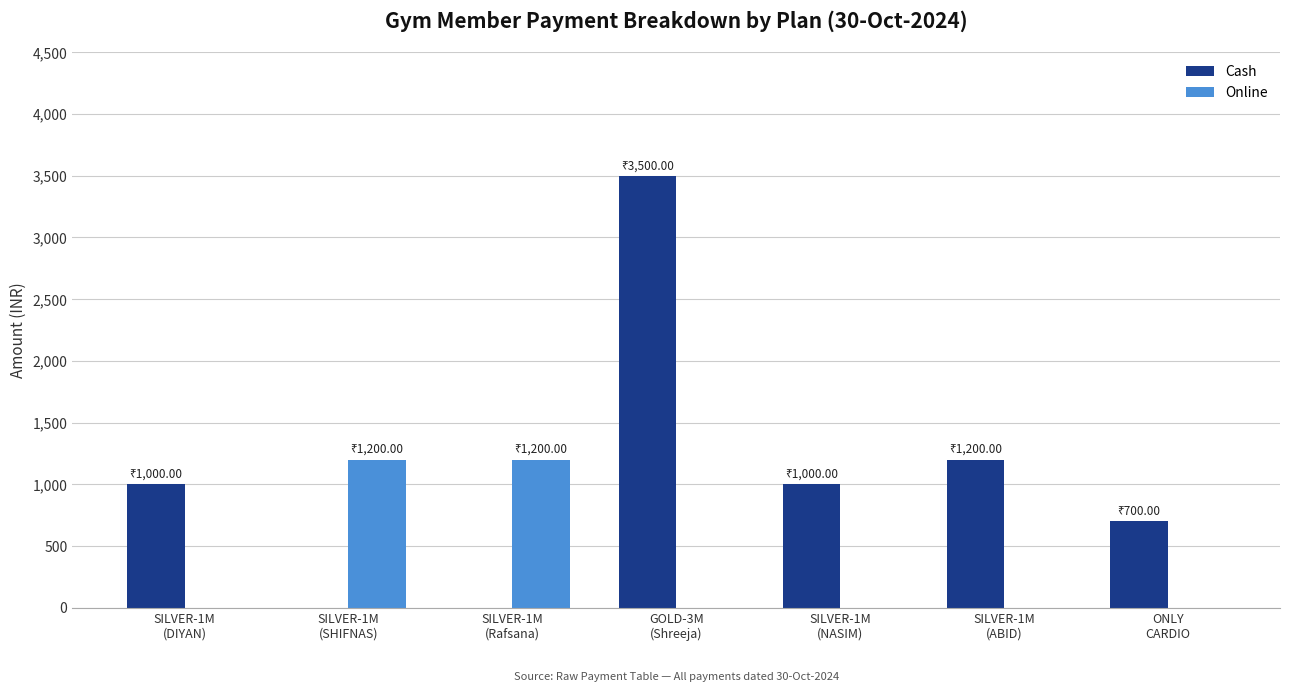

How many groups of bars are there?

7